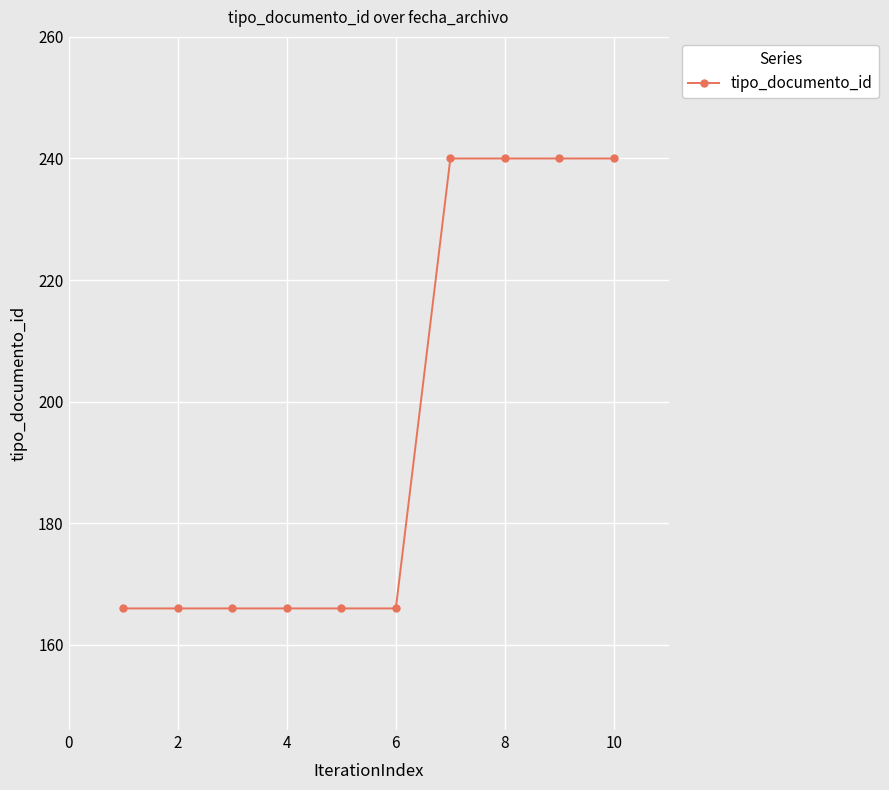

What is the value of the 3rd point from the left?

166